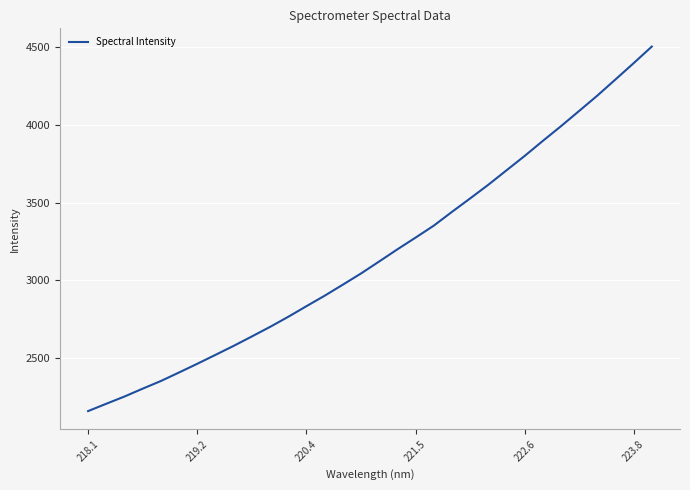

What is the minimum value shown in the chart?

2159.1